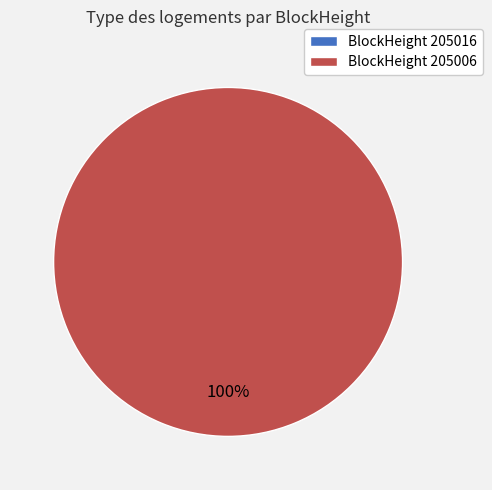

True or false: 205006 accounts for 85% of the total.

False